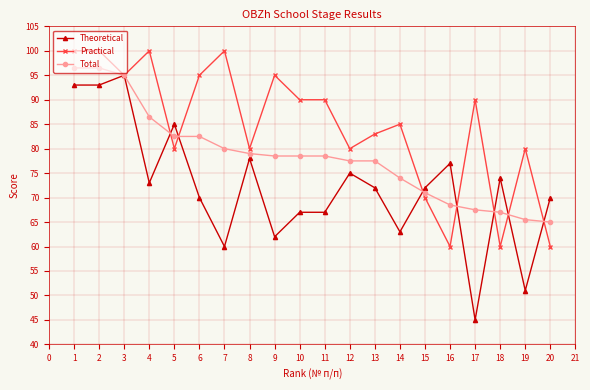

True or false: Practical has more than 2 points higher than both neighbors.

True